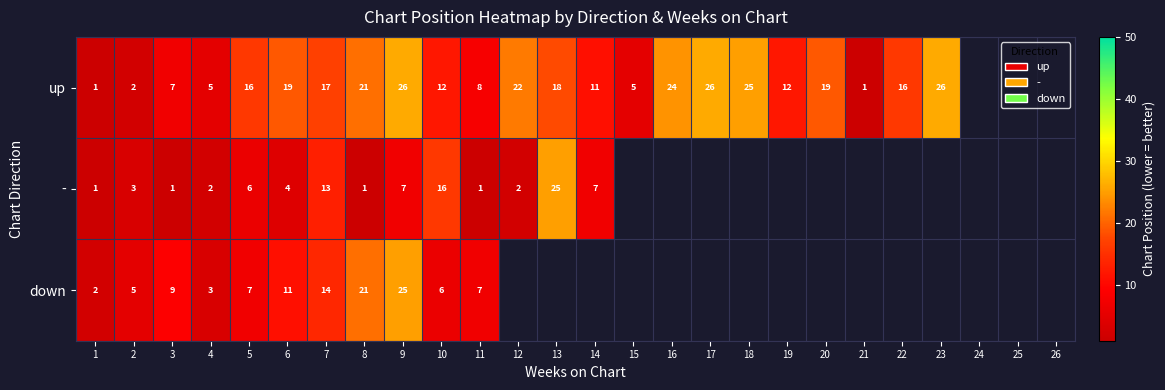

At 7, list the series in order from smallest to largest.

-, down, up